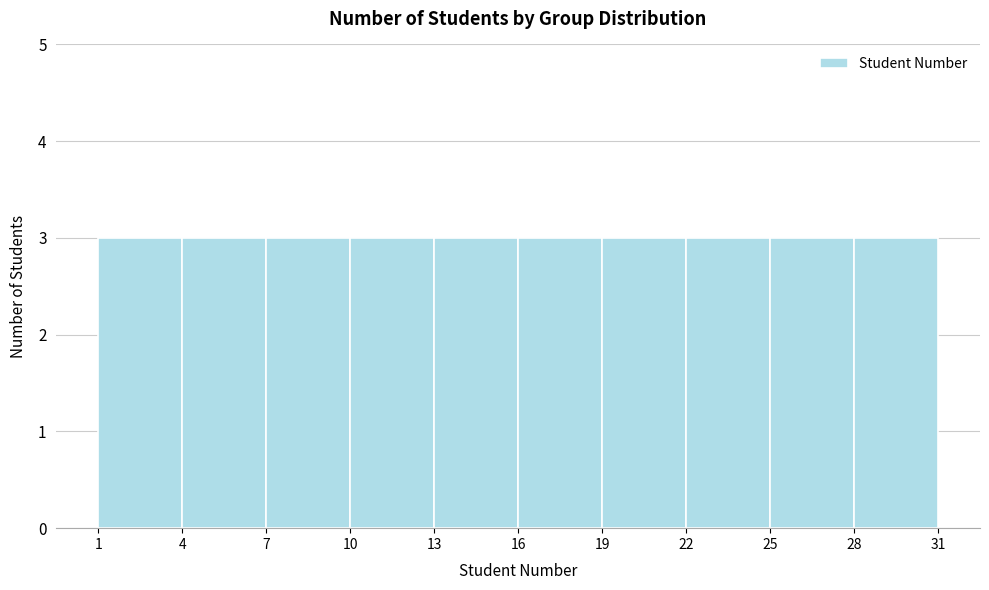

How tall is the bar that spans 4 to 7 on the x-axis? The values are not printed on the chart, so give them approximately, as read against the axis.

3